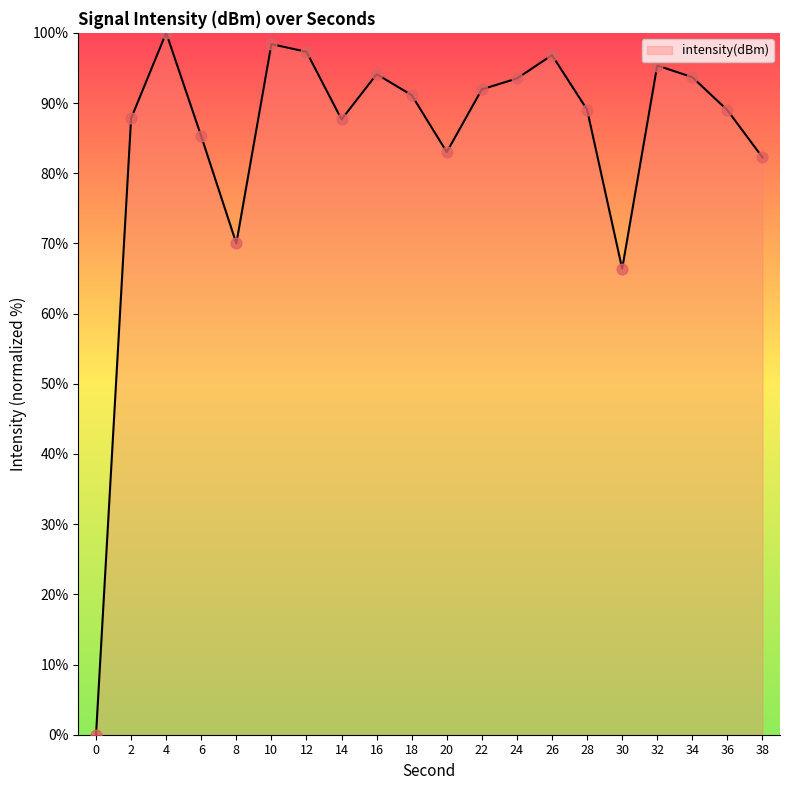

Approximately how many times larger is the value at 8 compared to 26?

0.7